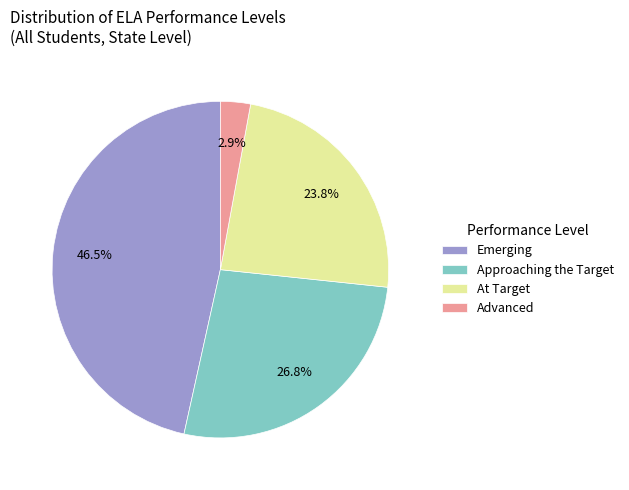

To the nearest percent, what is the average slice percentage?

25%